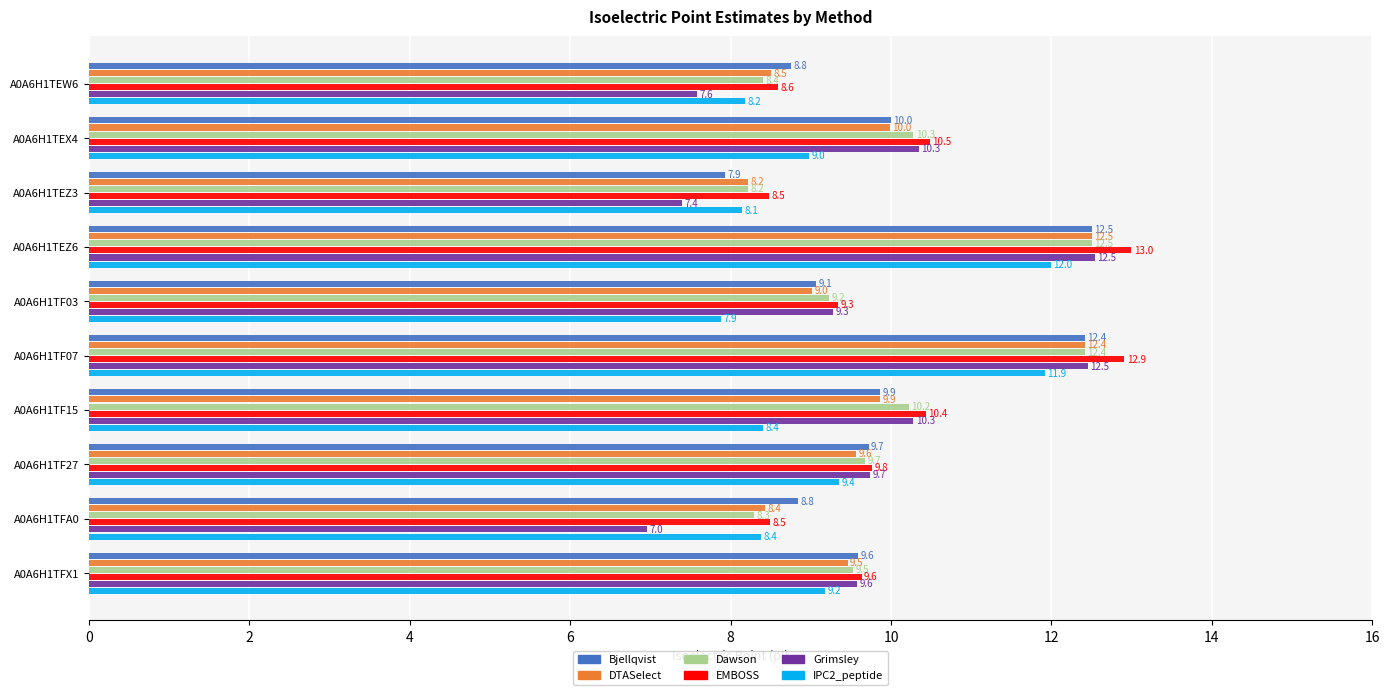

How many distinct data groups are displayed?

6